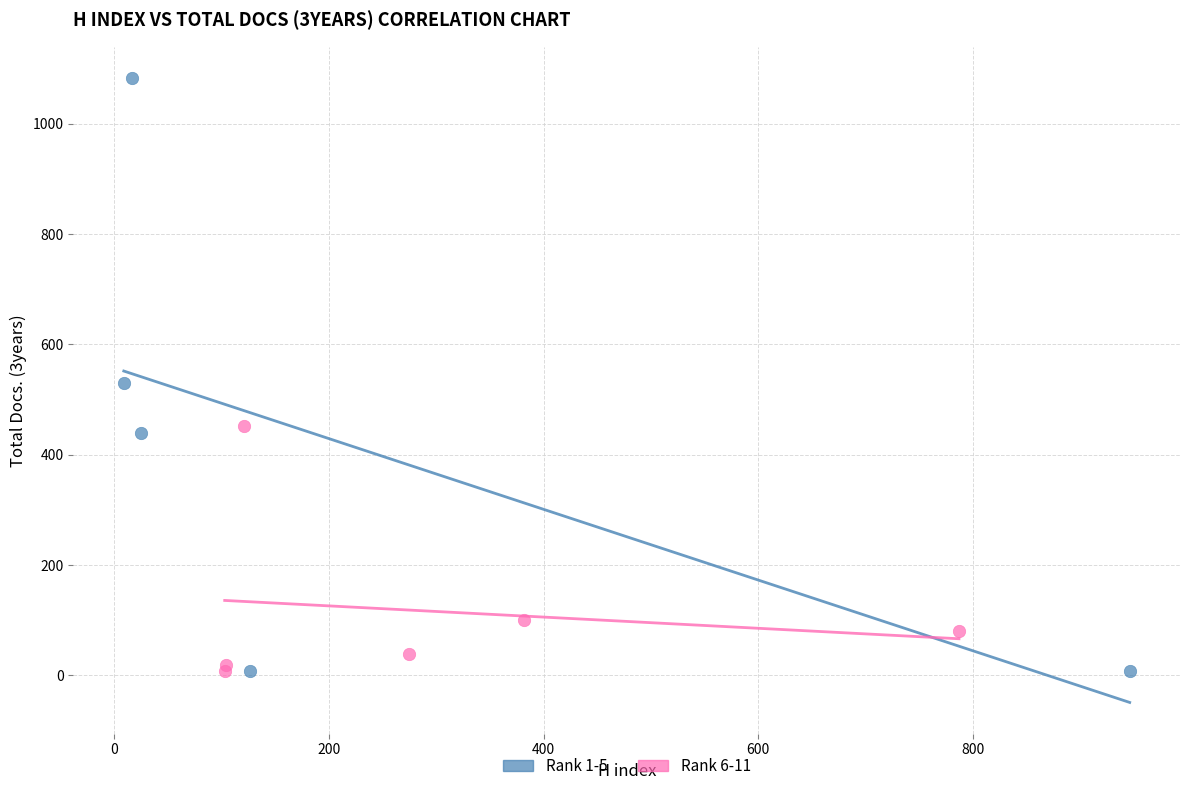

Which series has the largest Y range (max minus min)?

Rank 1-5